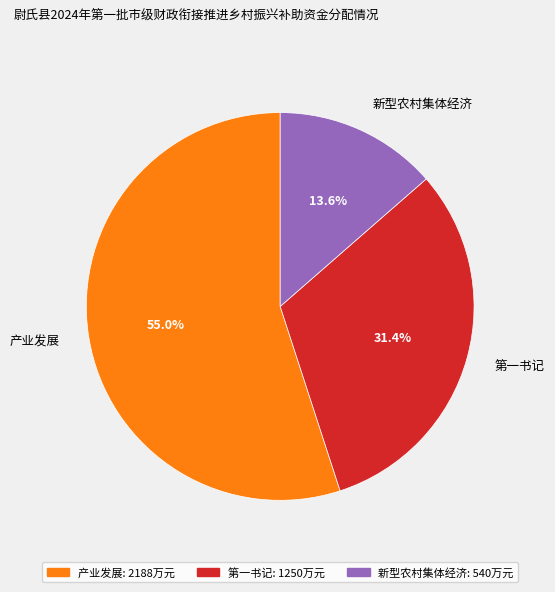

Between 产业发展 and 第一书记, which is larger?

产业发展